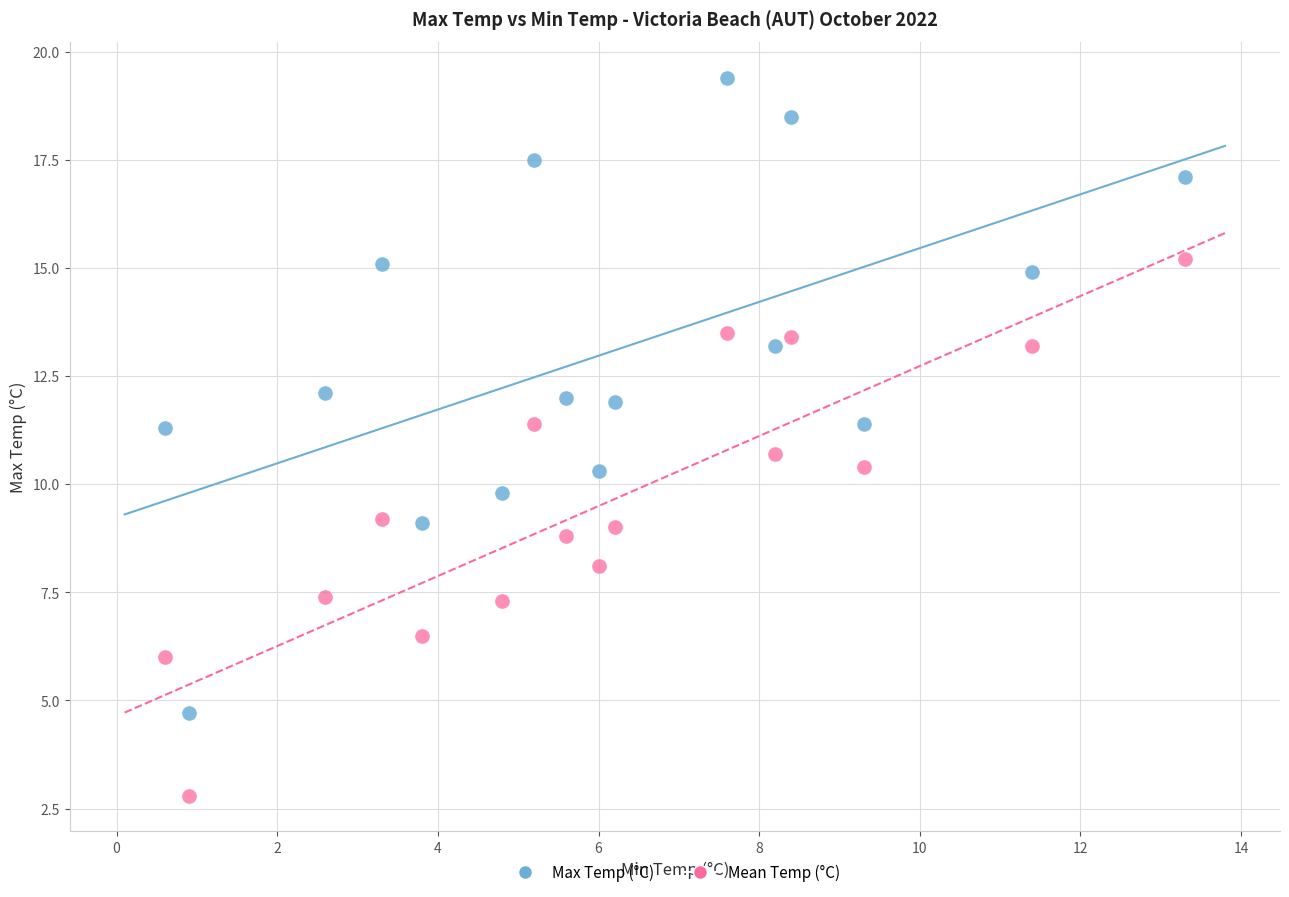

Which series reaches the minimum Y coordinate?

Mean Temp (°C)